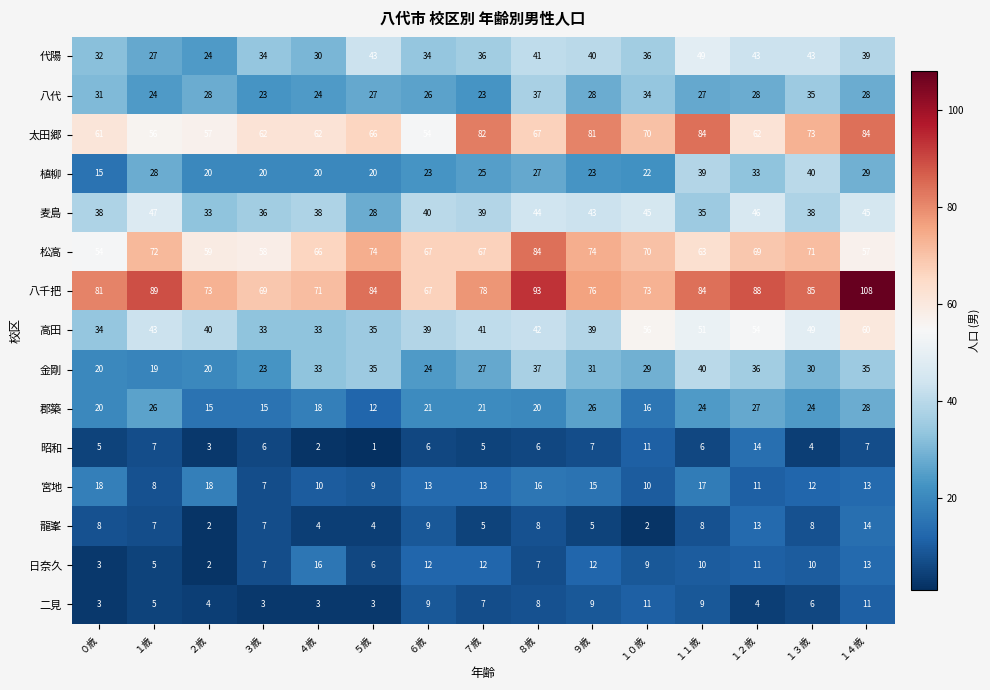

Which series has the largest total across all categories?

八千把